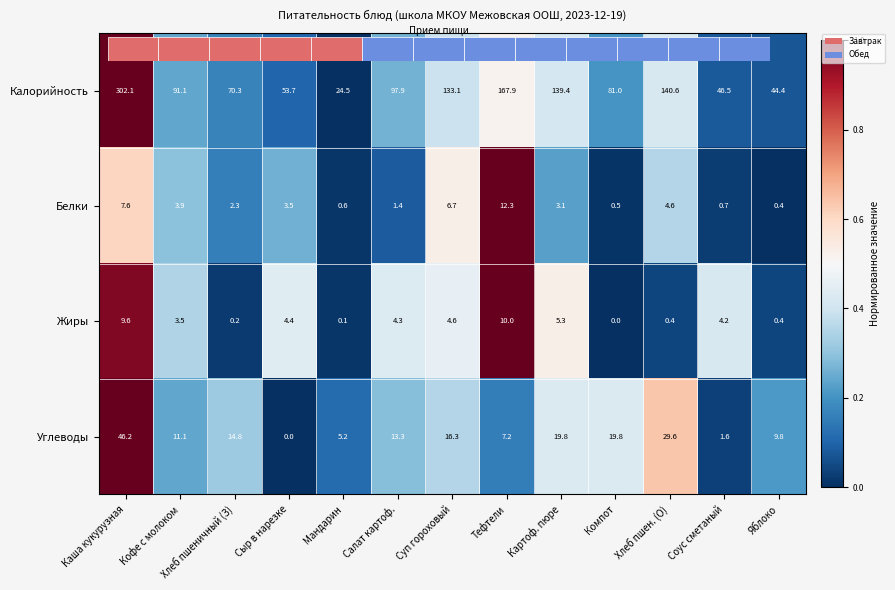

Which series has the widest spread of values?

Калорийность